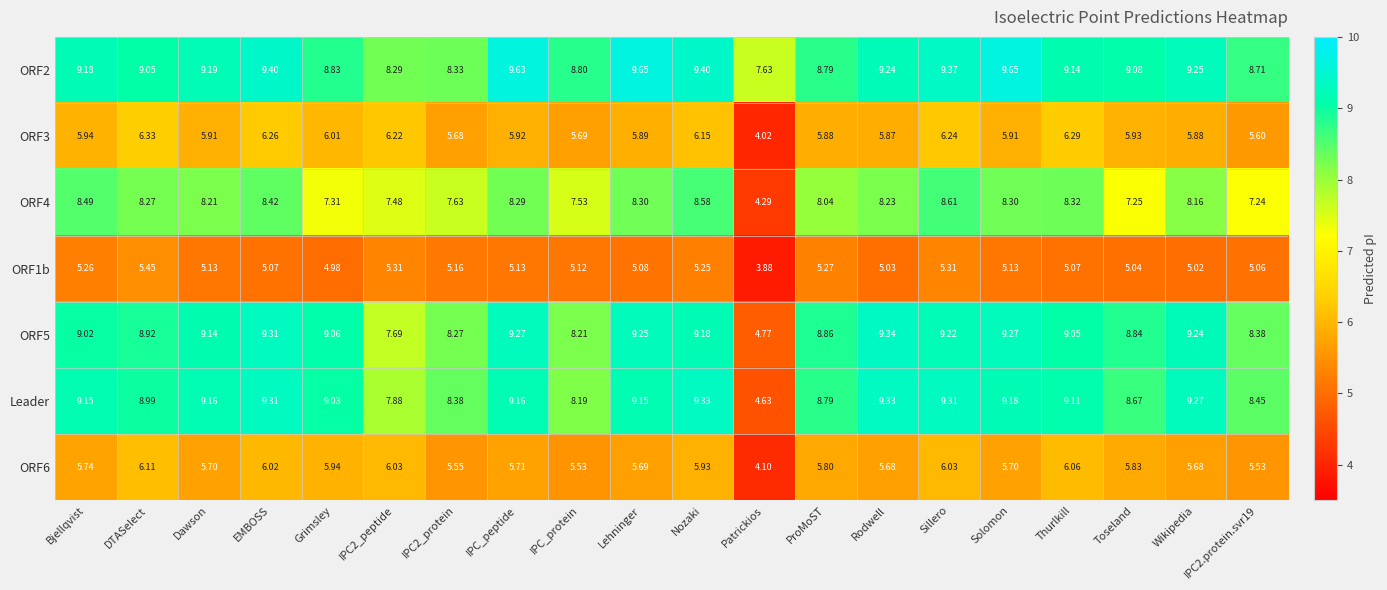

Which category has the highest value in the ORF3 series?

DTASelect